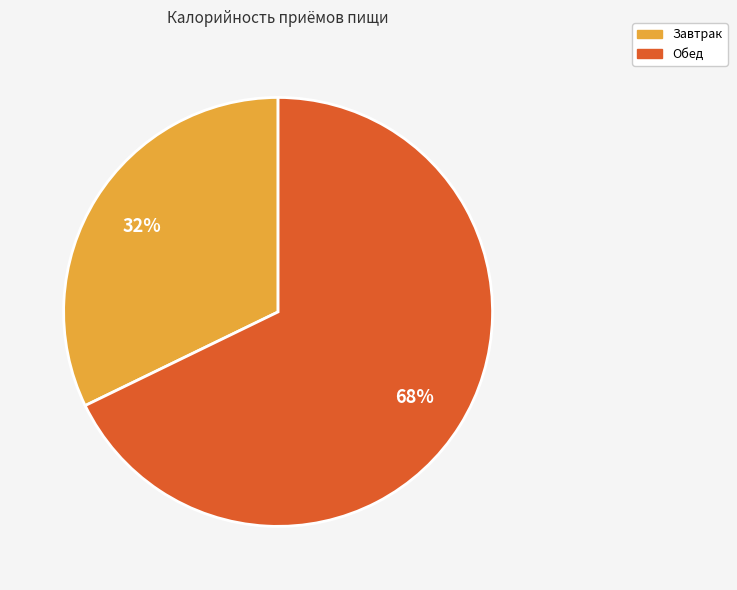

To the nearest percent, what is the difference between the largest and smallest slice percentages?

36%